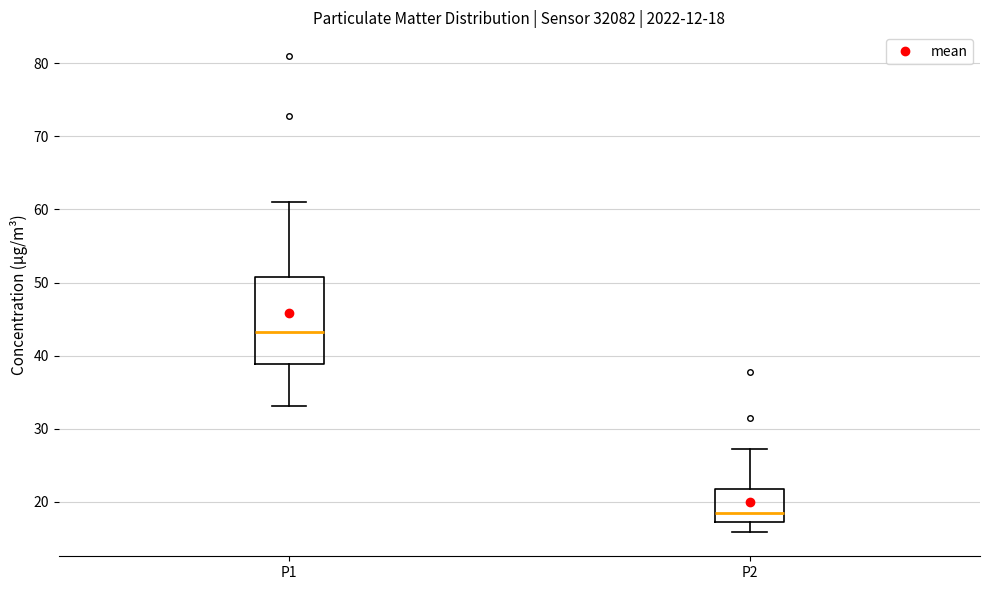

Which box's median line is the highest?

P1